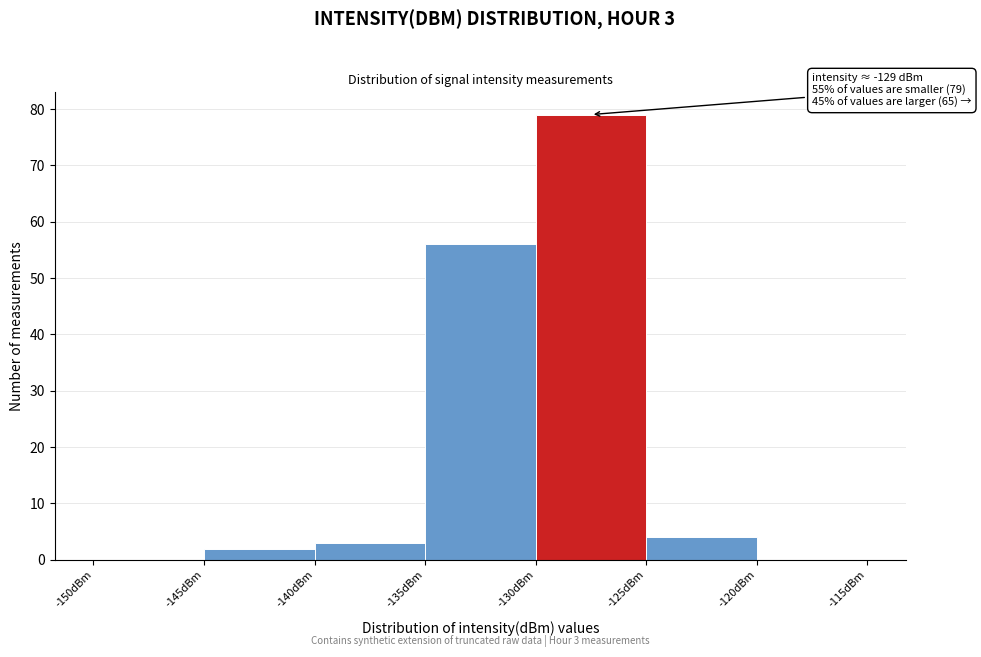

Over which range of the x-axis is the bar tallest?

-130 to -125